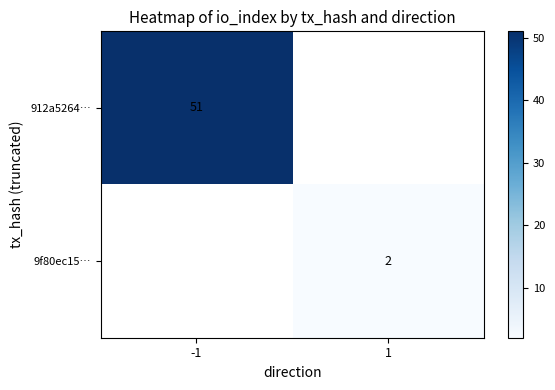

True or false: 912a5264… has a value of 26 at -1.

False